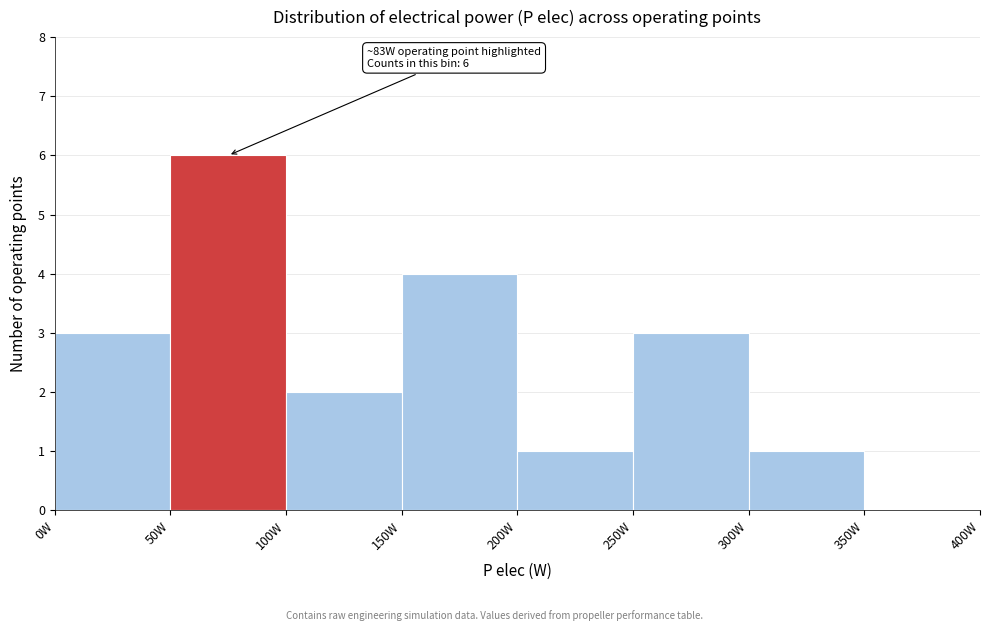

Which range on the x-axis has the tallest bar?

50 to 100